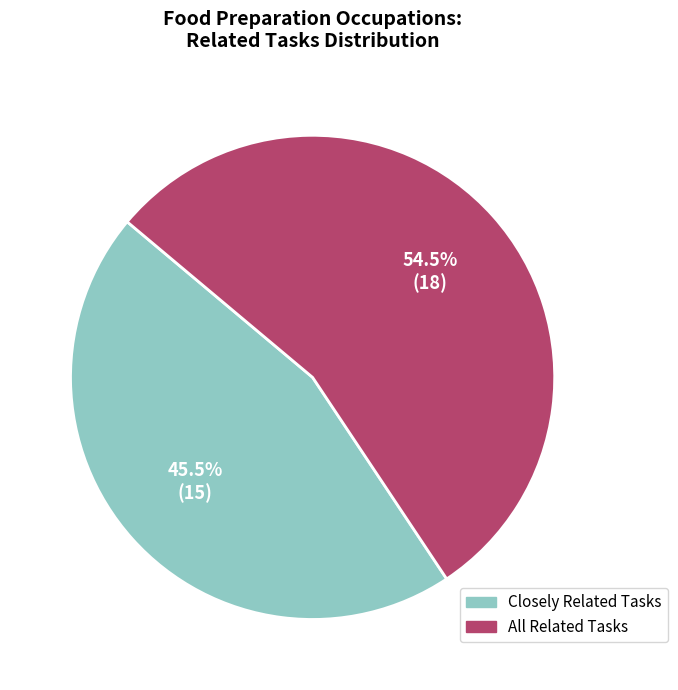

Is there a majority slice in this chart?

Yes